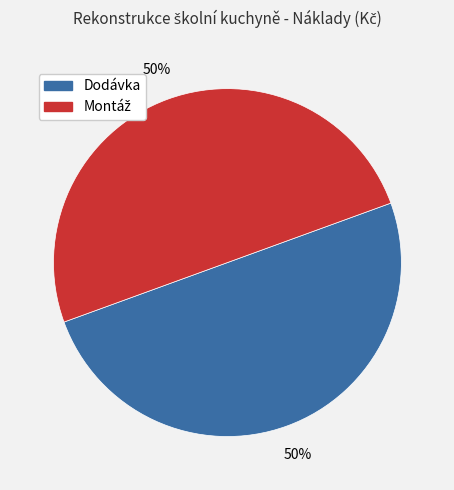

How many segments does this pie chart have?

2